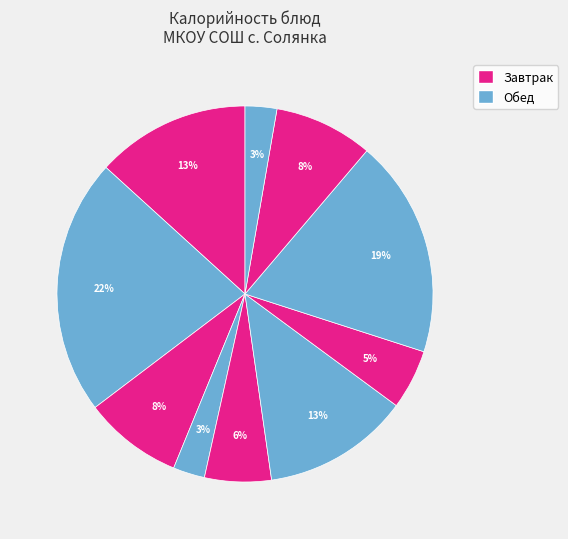

Is there any slice that represents more than half of the pie?

No